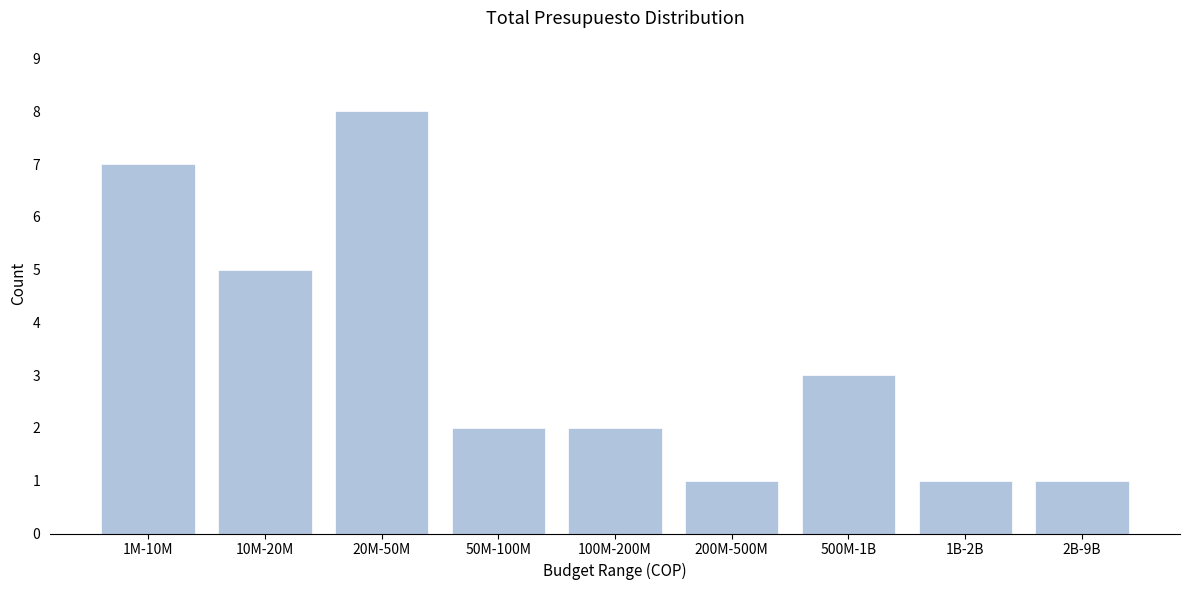

Reading left to right, transcribe all the data shown in this chart.

7	5	8	2	2	1	3	1	1